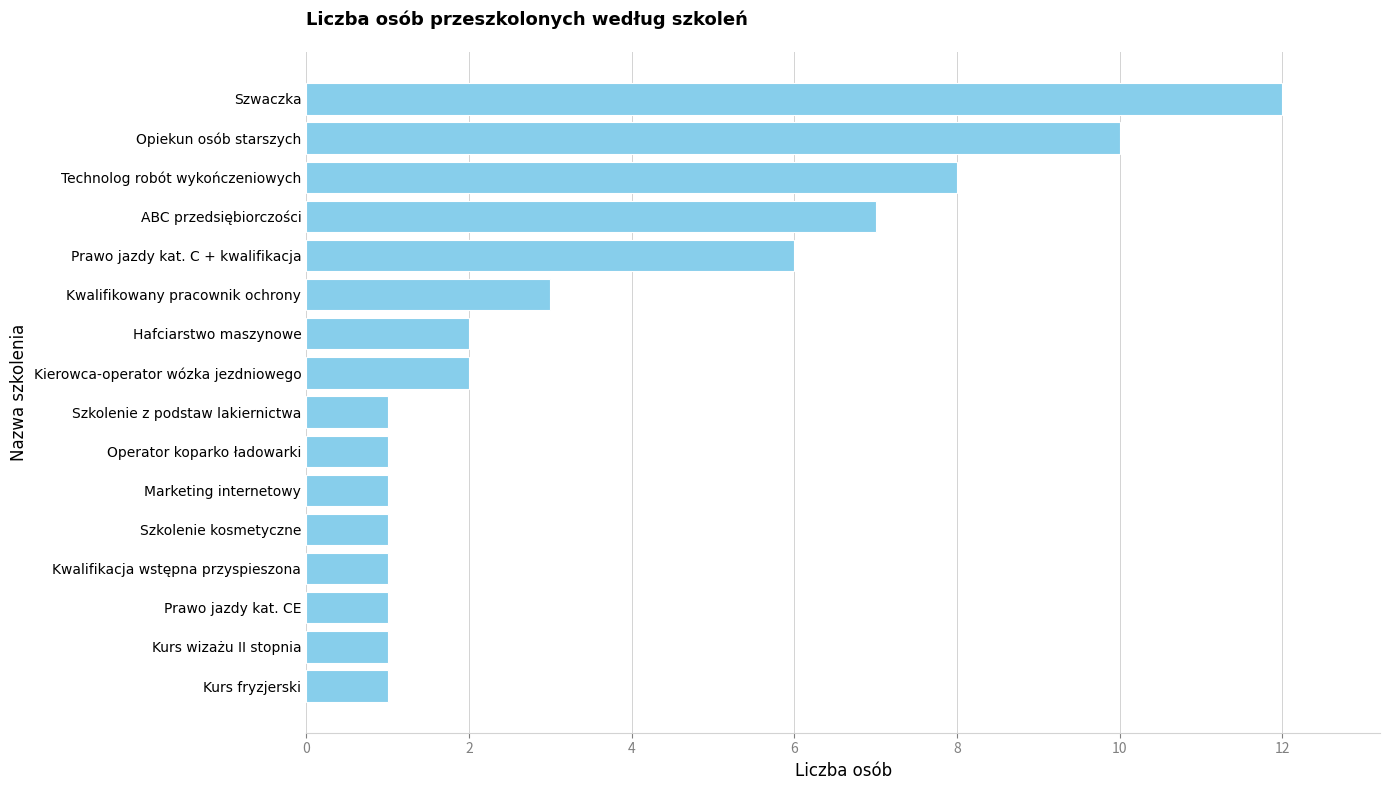

The chart shows a value of 1 at Kurs fryzjerski. True or false?

True